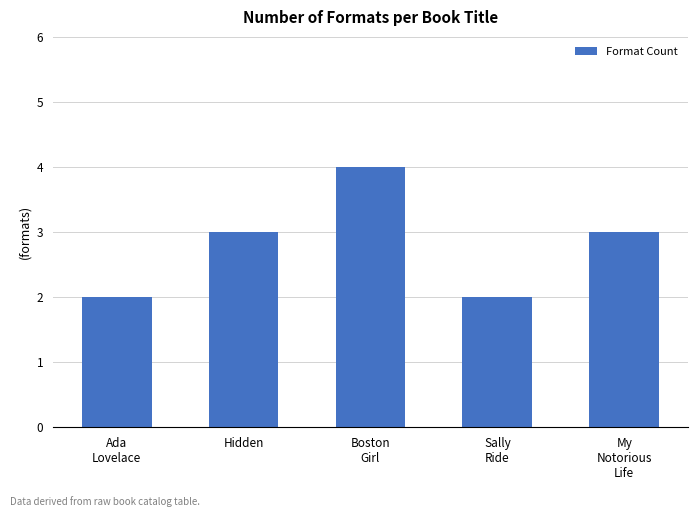

What is the smallest value displayed?

2